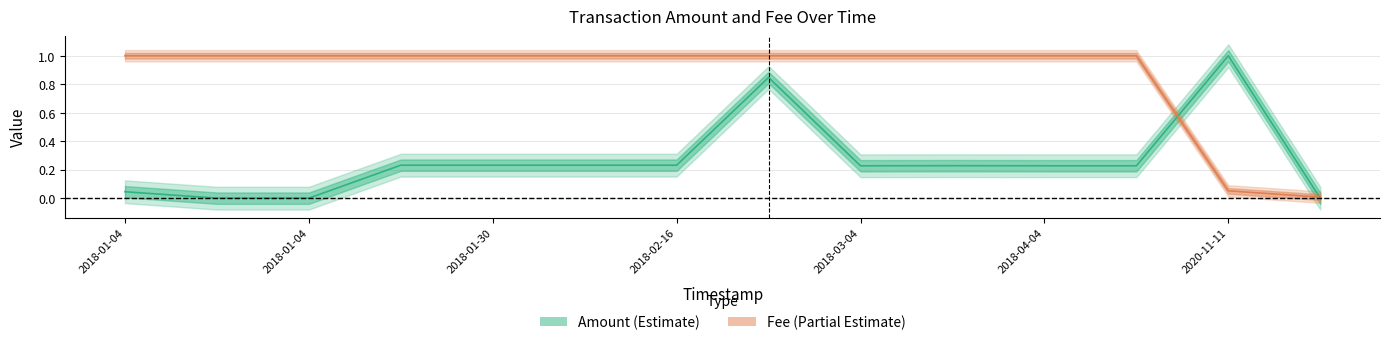

True or false: Fee has a value of 1.8 at 2018-01-04.

False